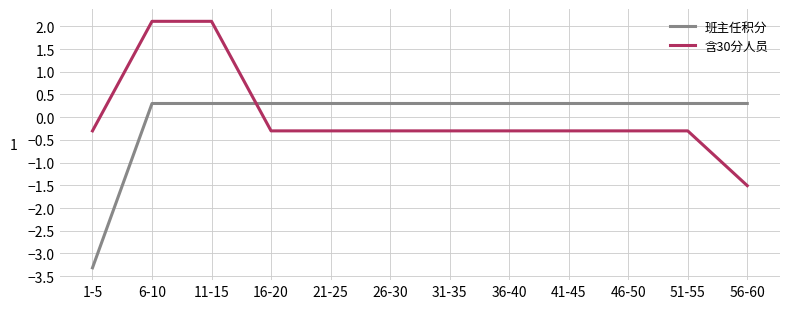

What position from the left is 11-15?

3